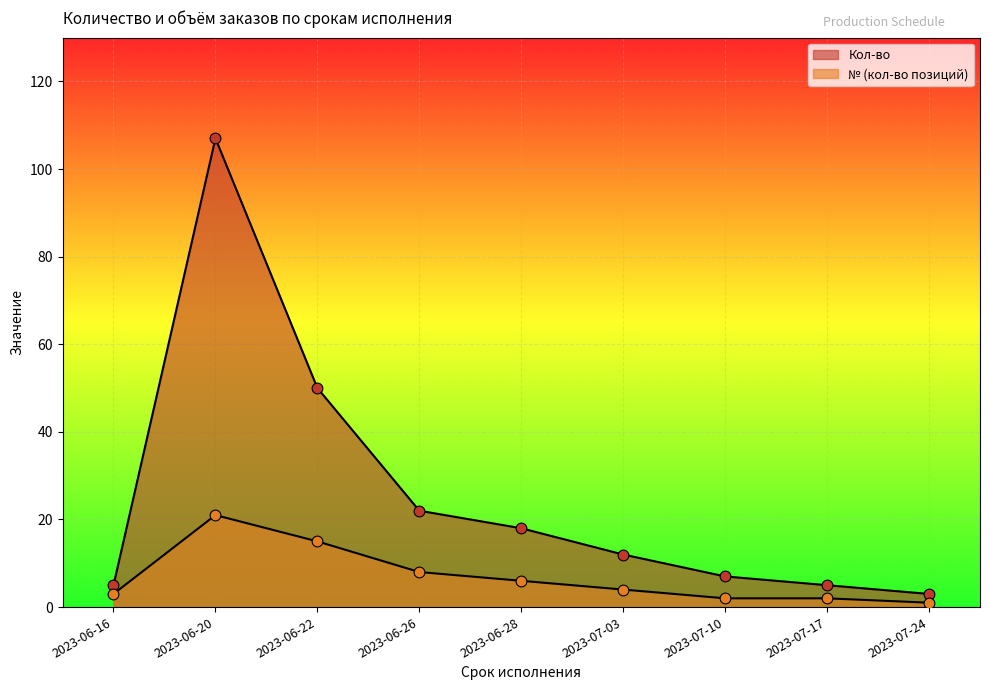

Which series has the largest Y range (max minus min)?

Кол-во